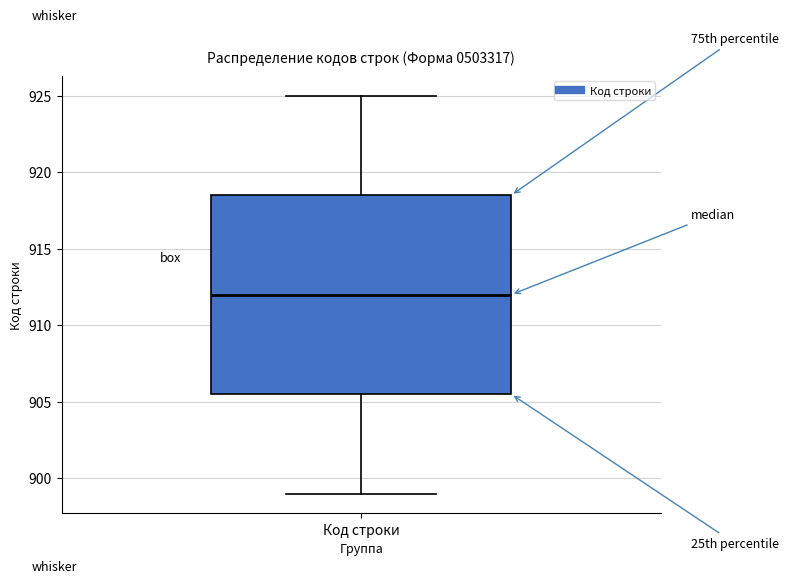

Read this box plot against the y-axis: the position of the median line, the range covered by the box, and the ends of both whiskers. The values are not printed on the chart, so give them approximately, as read against the axis.

median 912.0, box 905.5 to 918.5, whiskers 899.0 to 925.0